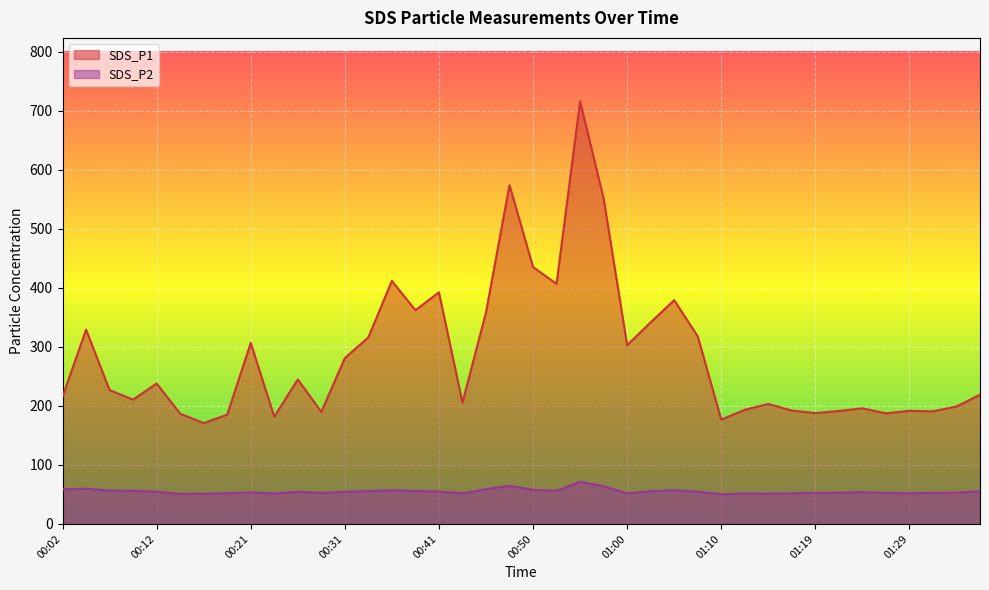

True or false: SDS_P1 and SDS_P2 intersect in this chart.

False